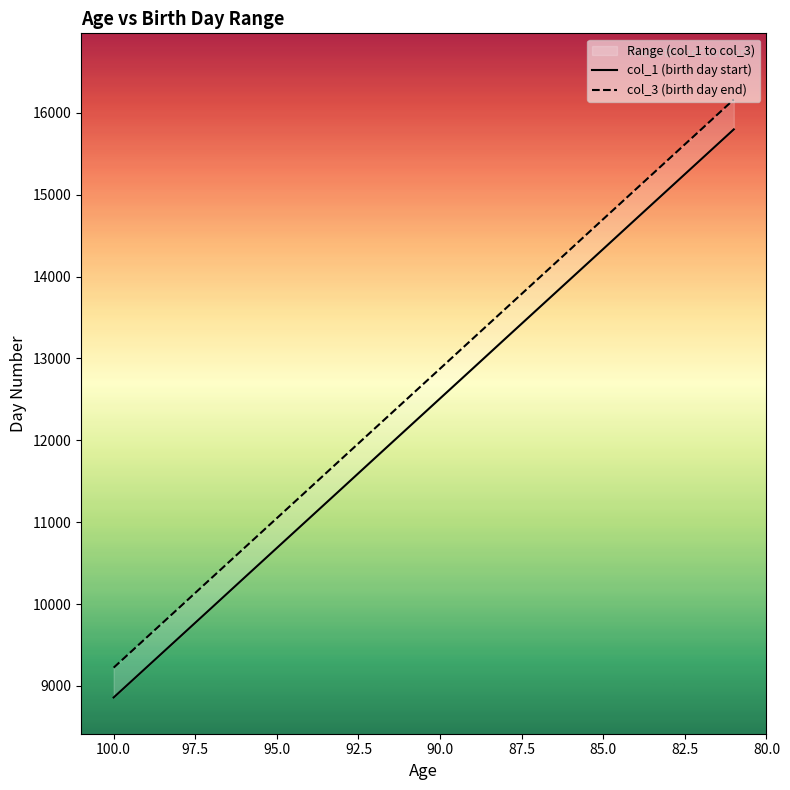

True or false: col_3 (birth day end) and col_1 (birth day start) intersect in this chart.

False